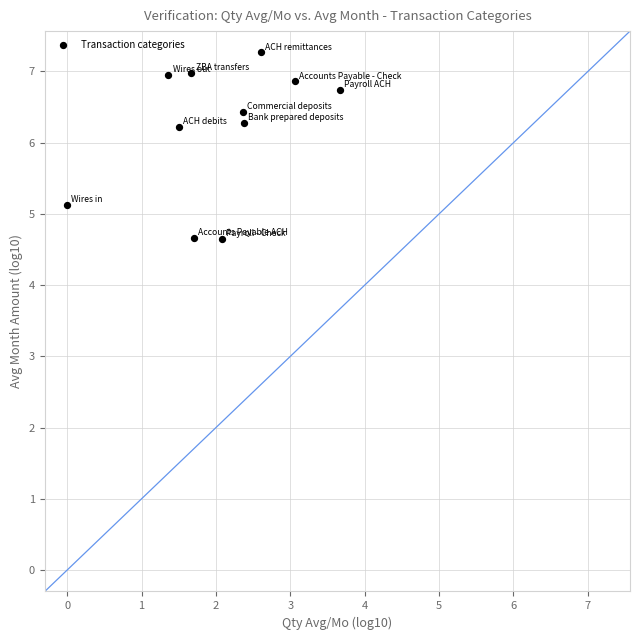

What Y value in the scatter plot is closest to 5?

5.1